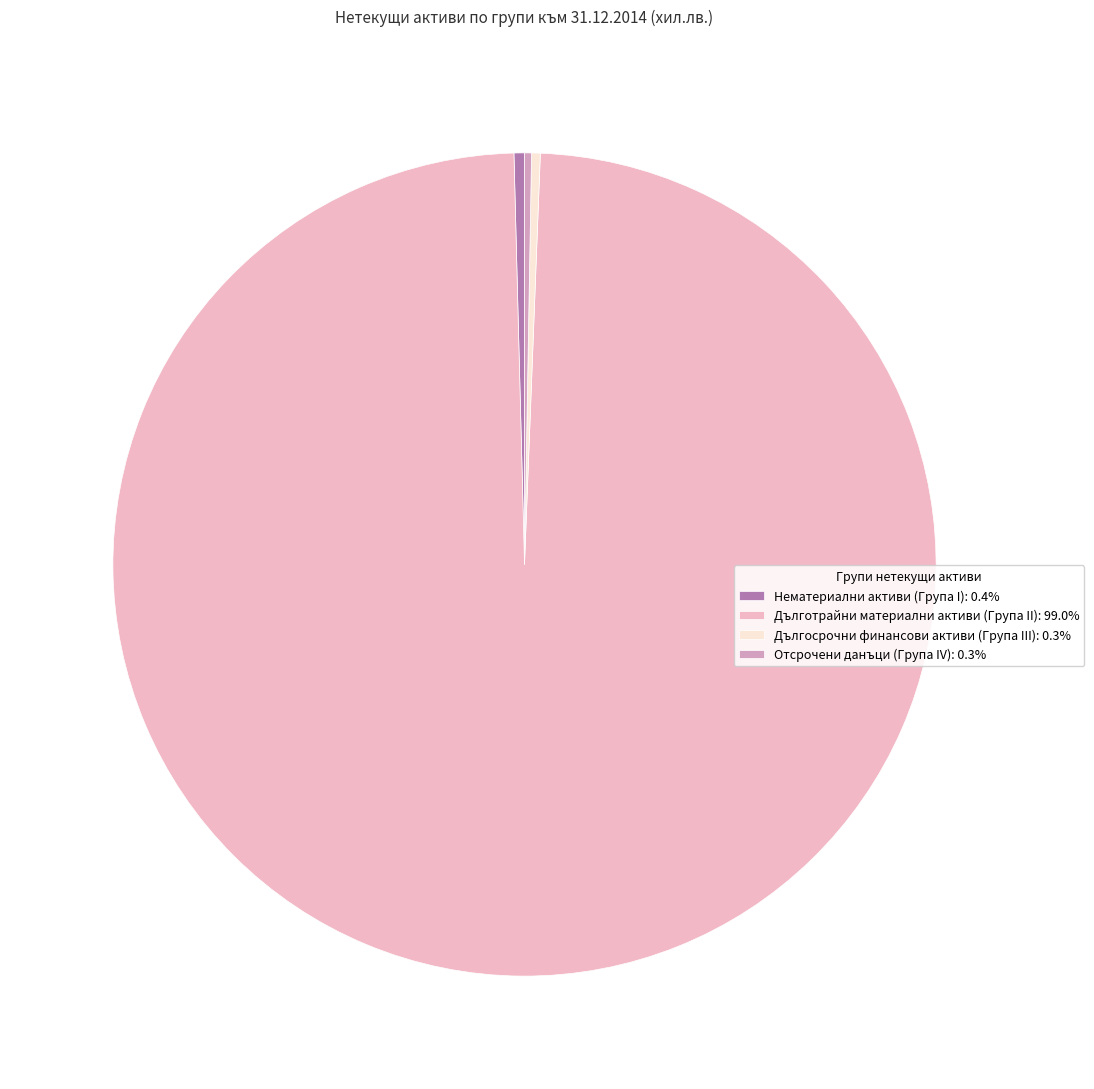

What percentage is NOT represented by Нематериални активи (Група I)?

99.6%